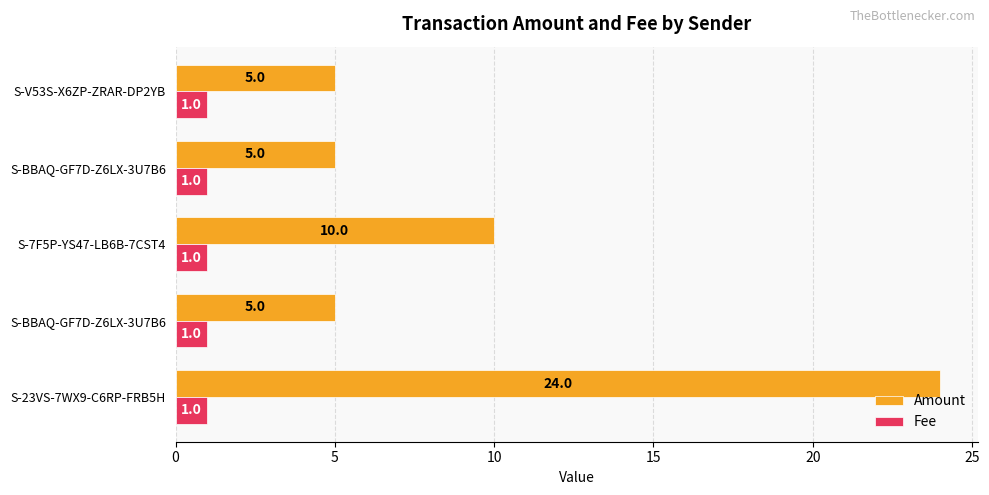

Which series has the largest range (max minus min)?

Amount